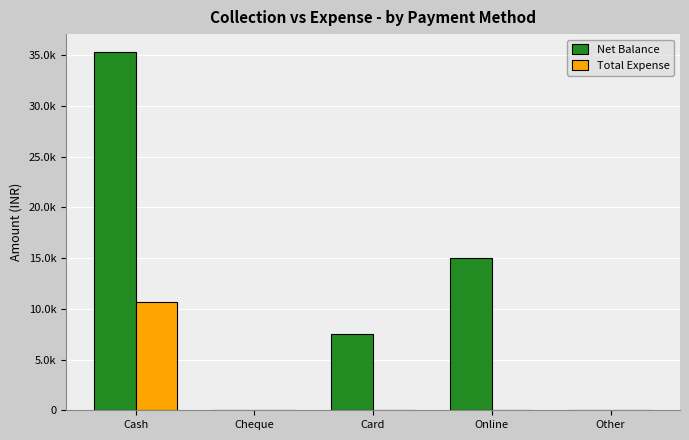

What value does the Net Balance series have at Online, to the nearest 100?

15000